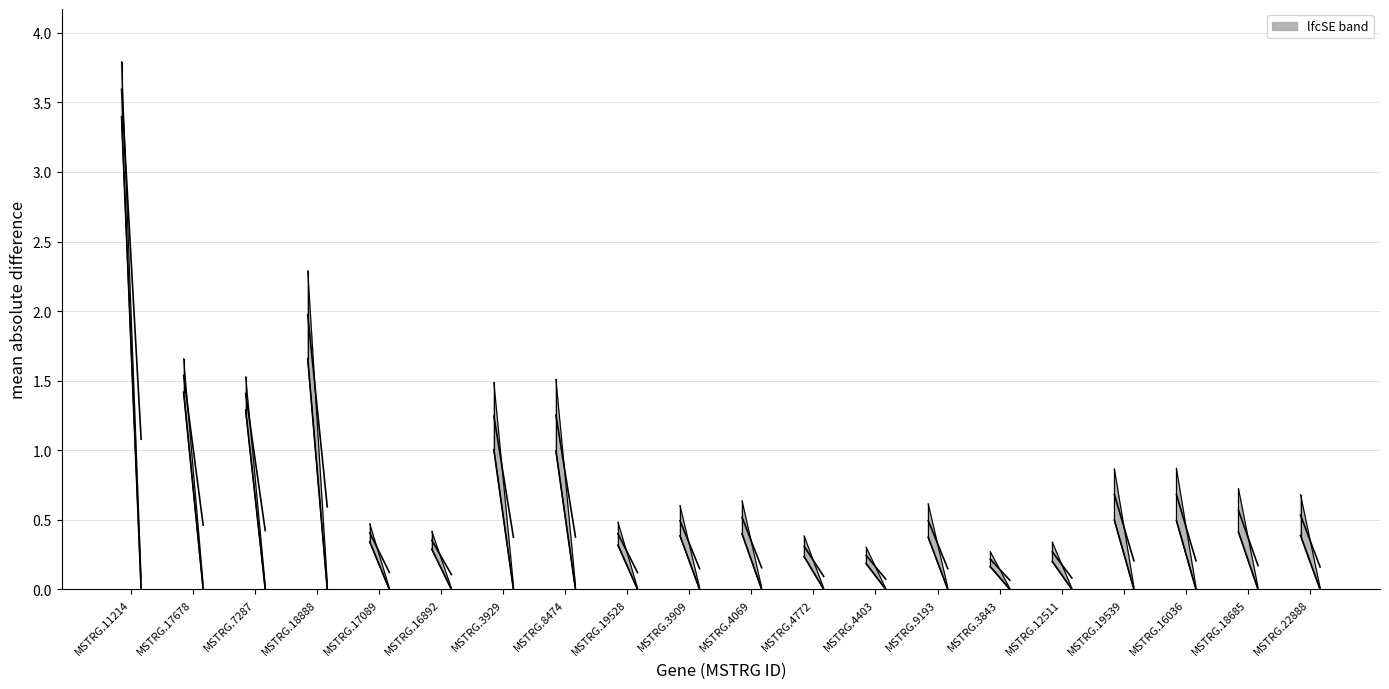

What is the spread (max minus min) of values at MSTRG.4069?

0.4